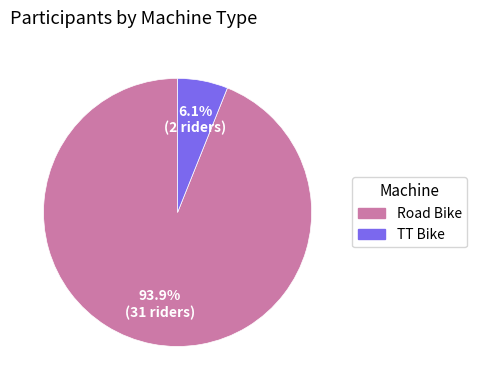

Which has a higher value, Road Bike or TT Bike?

Road Bike